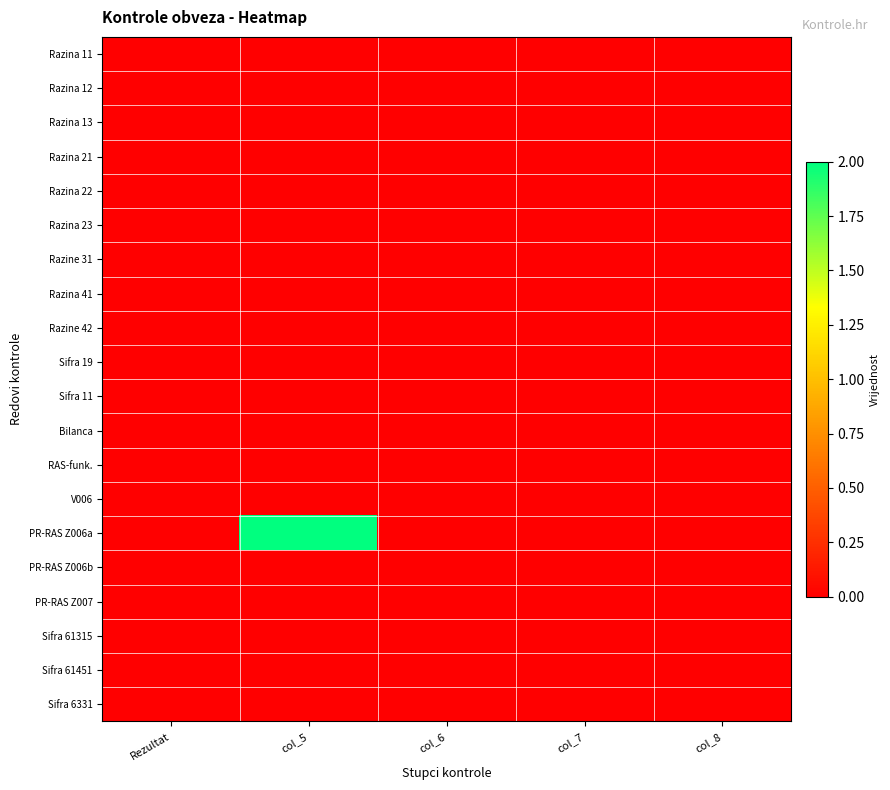

Which series has the largest total across all categories?

PR-RAS Z006a